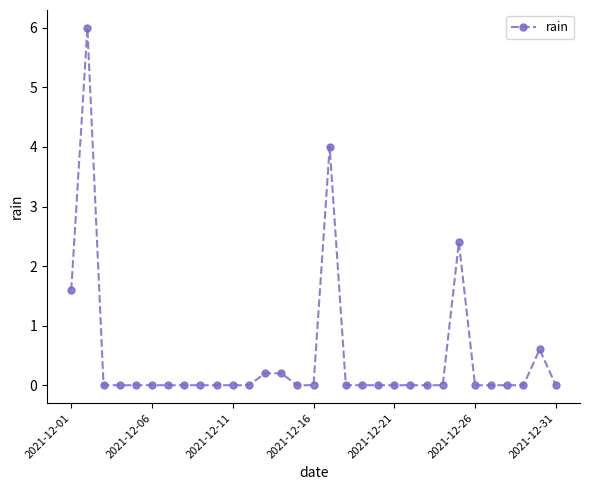

What is the average value?

0.5